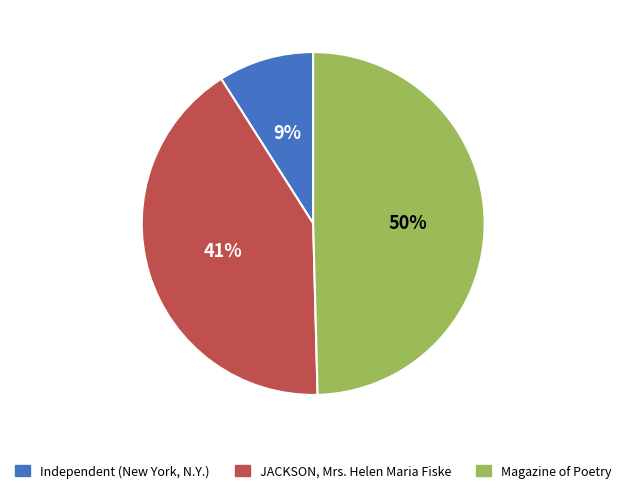

True or false: Independent (New York, N.Y.) accounts for 9% of the total.

True